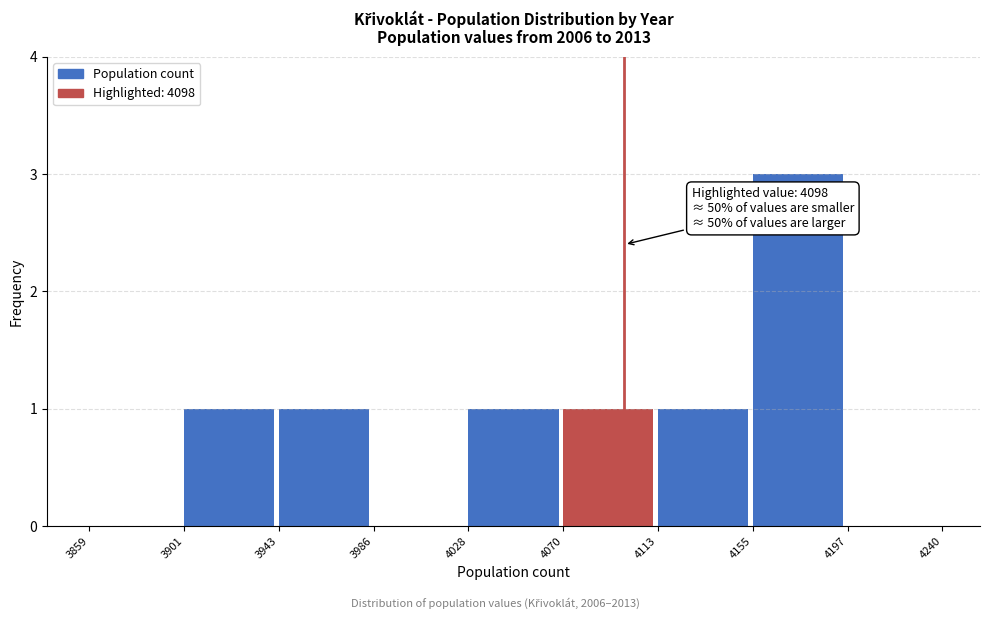

Over which range of the x-axis is the bar tallest?

4155 to 4197